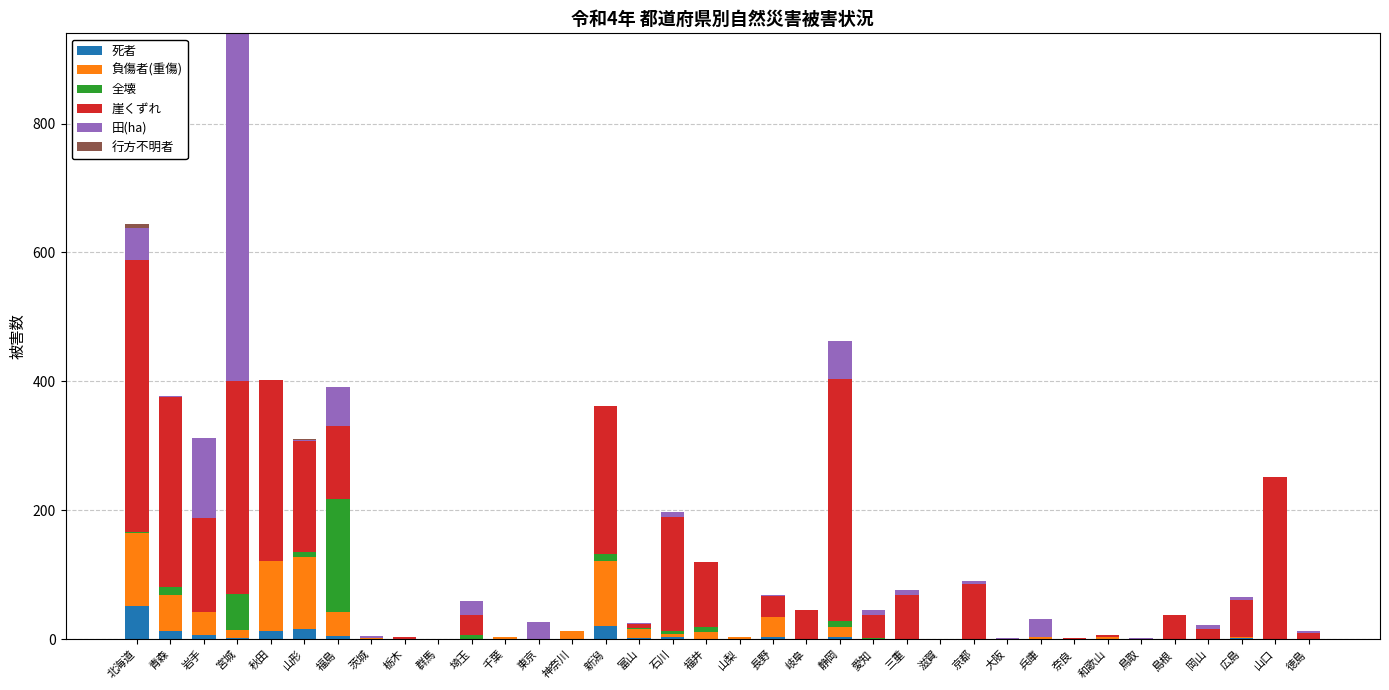

At which category is the sum across all series the highest?

宮城